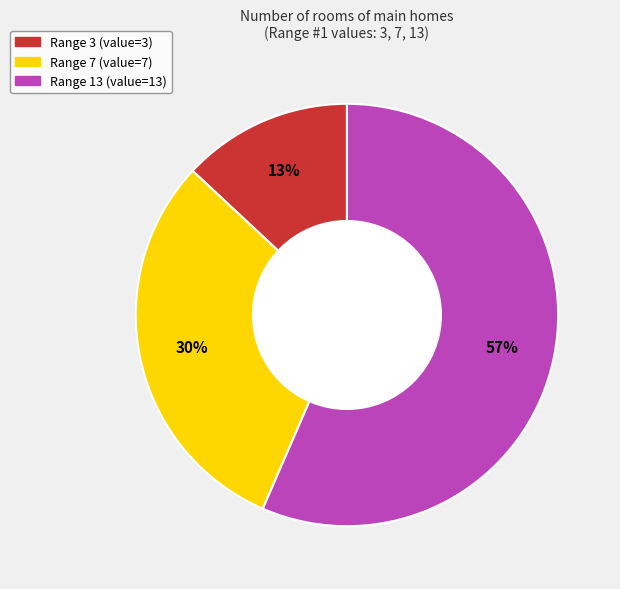

To the nearest percent, what percentage of the pie is Range 3?

13%